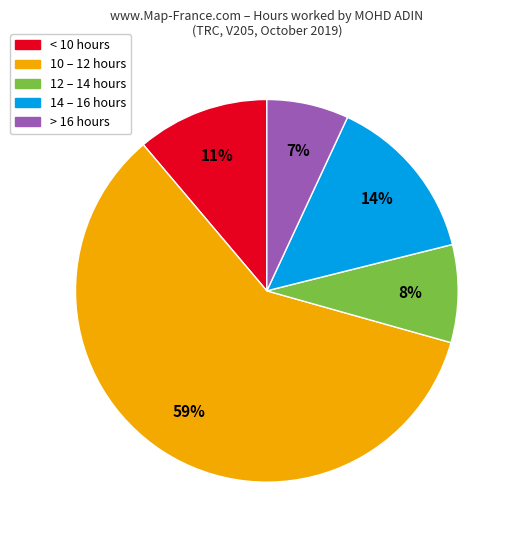

Does any single category account for the majority?

Yes